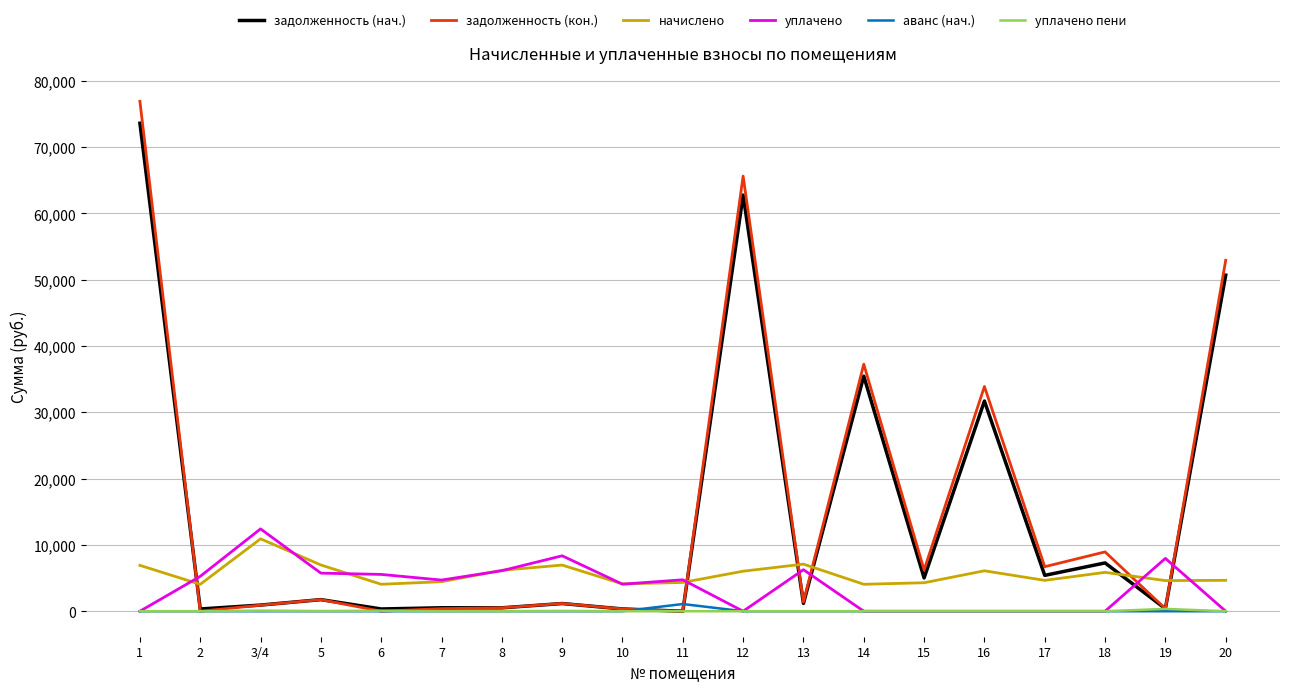

Which category has the highest value in the начислено series?

3/4